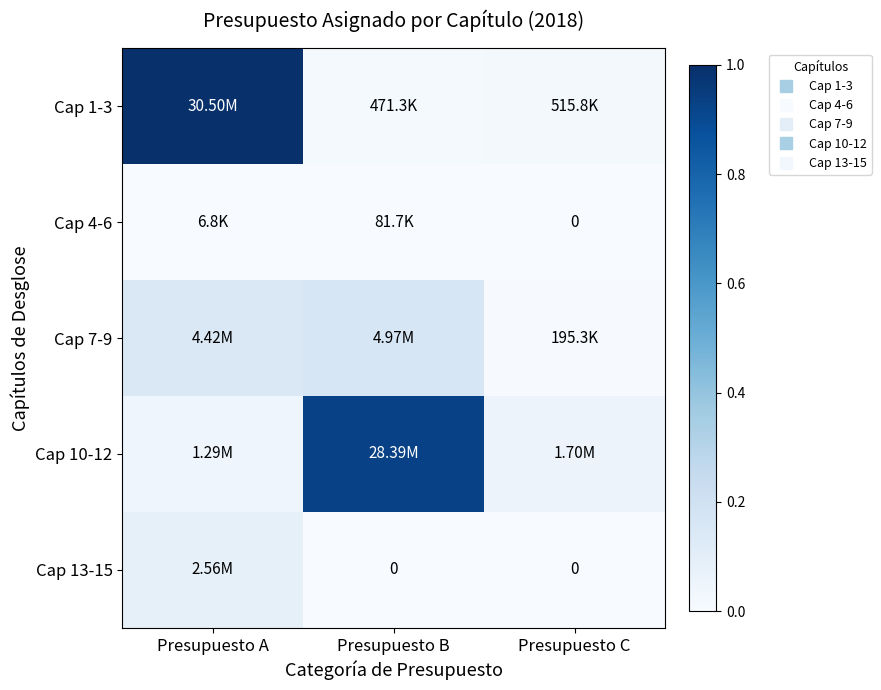

Rank the series at Presupuesto B from lowest to highest value.

Cap 13-15, Cap 4-6, Cap 1-3, Cap 7-9, Cap 10-12